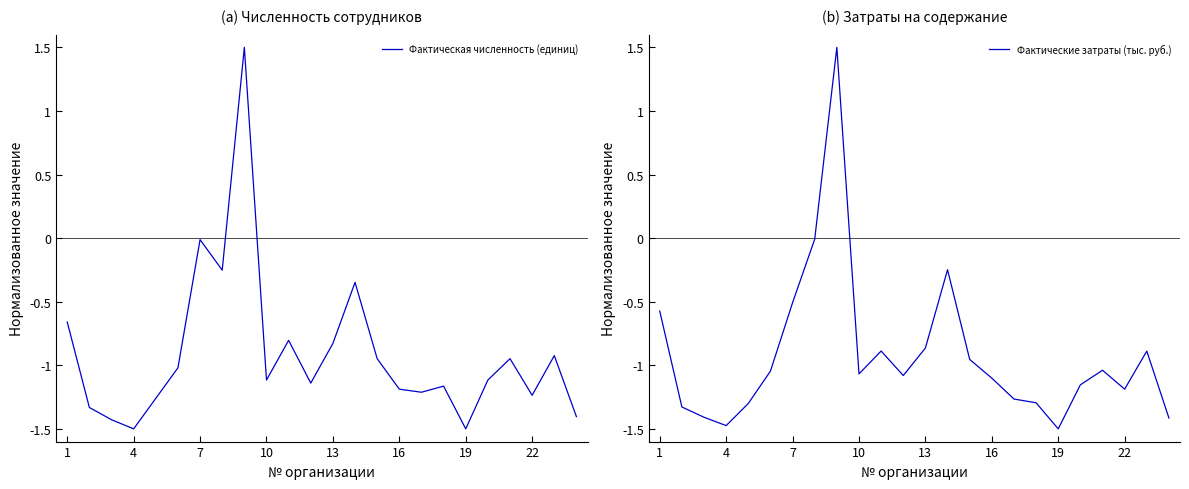

What is the value of the Фактическая численность (единиц) point at the 2nd from the left?

-1.3